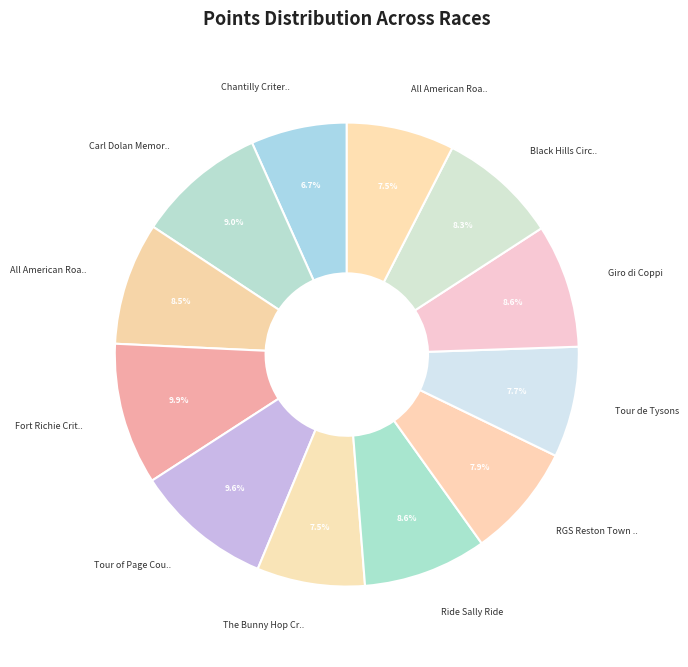

Count the number of slices in the pie.

12